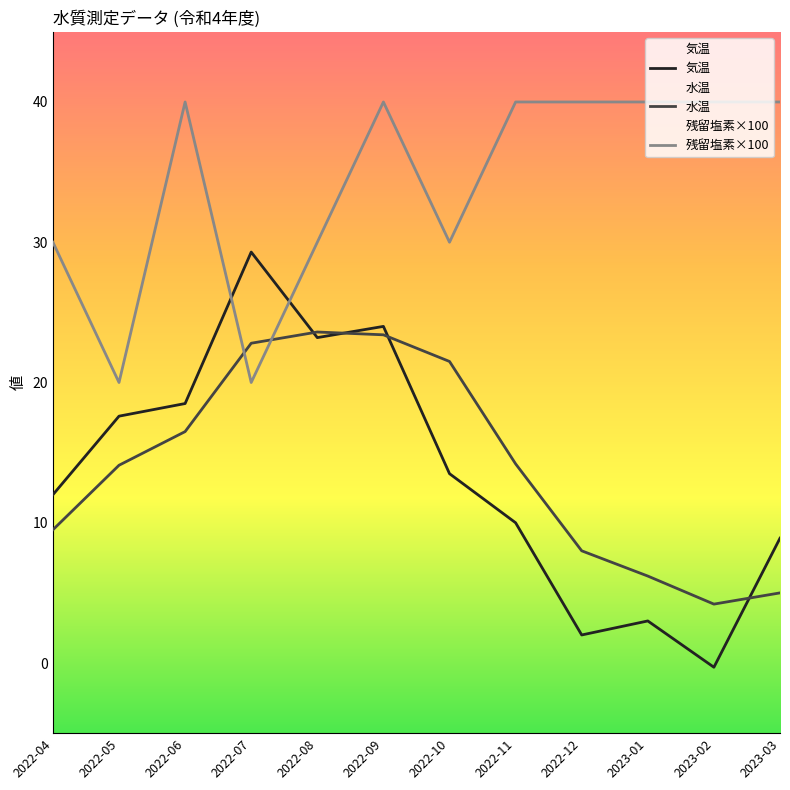

Reading left to right, transcribe all the data shown in this chart.

気温: 2022-04=12.0	2022-05=17.6	2022-06=18.5	2022-07=29.3	2022-08=23.2	2022-09=24.0	2022-10=13.5	2022-11=10.0	2022-12=2.0	2023-01=3.0	2023-02=-0.3	2023-03=8.9
水温: 2022-04=9.5	2022-05=14.1	2022-06=16.5	2022-07=22.8	2022-08=23.6	2022-09=23.4	2022-10=21.5	2022-11=14.2	2022-12=8.0	2023-01=6.2	2023-02=4.2	2023-03=5.0
残留塩素×100: 2022-04=30.0	2022-05=20.0	2022-06=40.0	2022-07=20.0	2022-08=30.0	2022-09=40.0	2022-10=30.0	2022-11=40.0	2022-12=40.0	2023-01=40.0	2023-02=40.0	2023-03=40.0